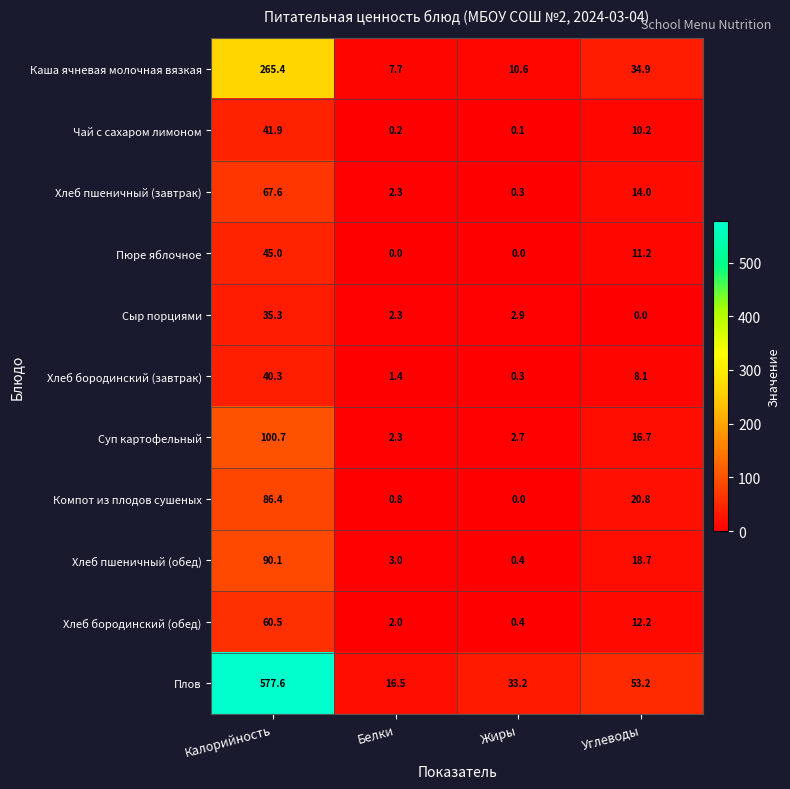

What is the maximum value for Хлеб бородинский (завтрак)?

40.3